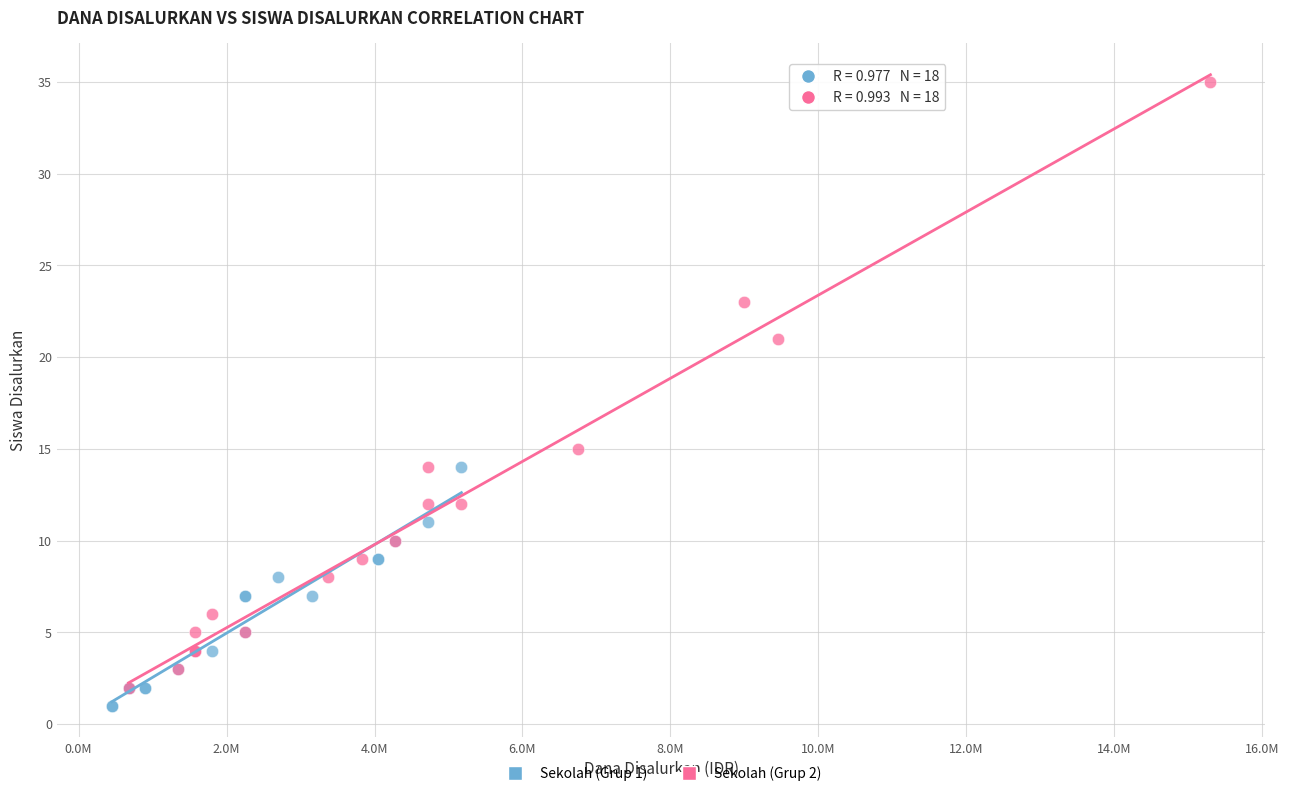

Which series contains the highest Y value?

Sekolah (Grup 2)